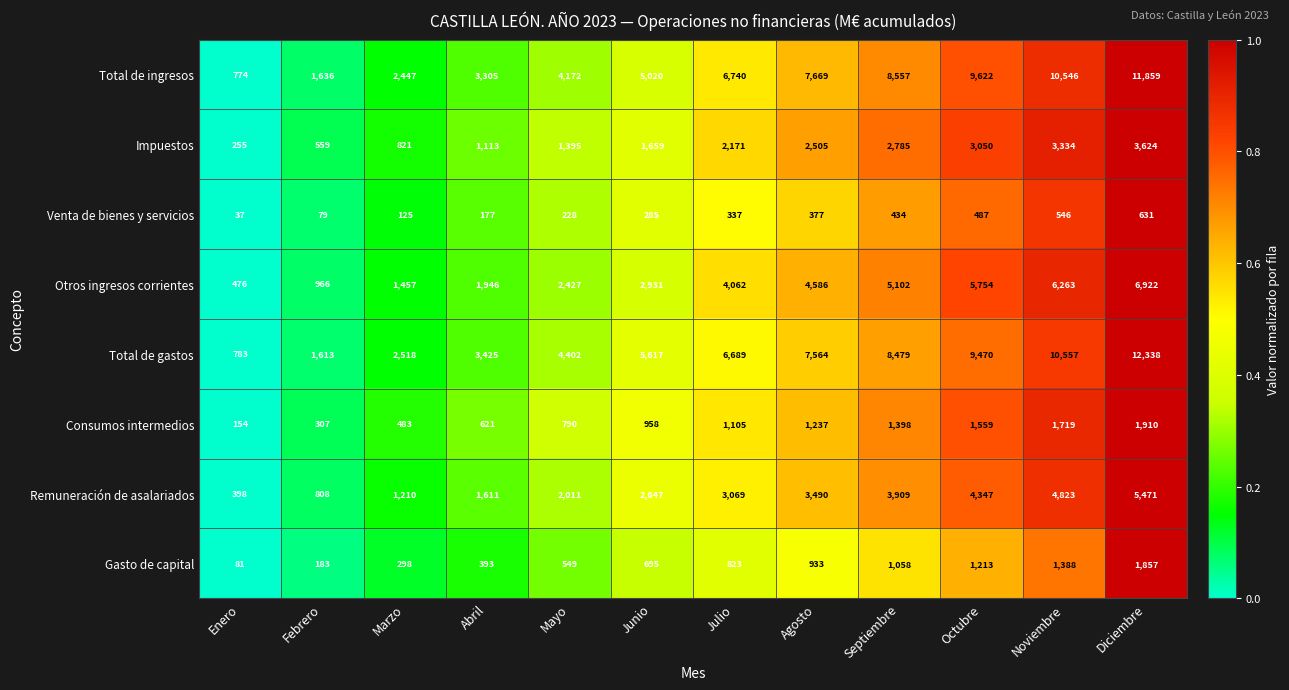

At how many categories does at least one series exceed 7225?

5